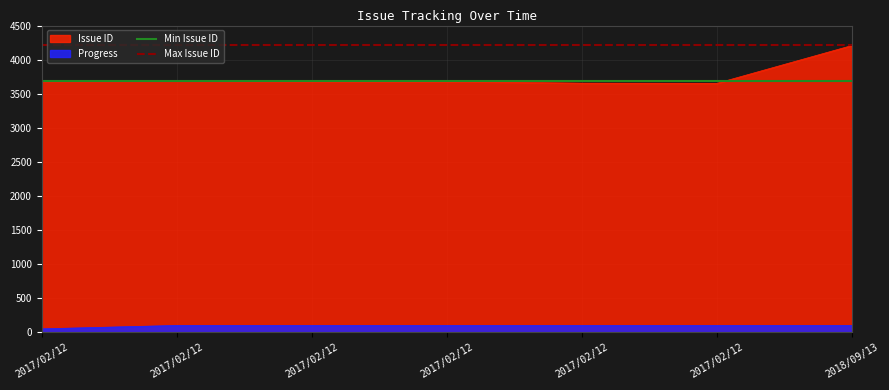

Does the chart have visible grid lines?

Yes